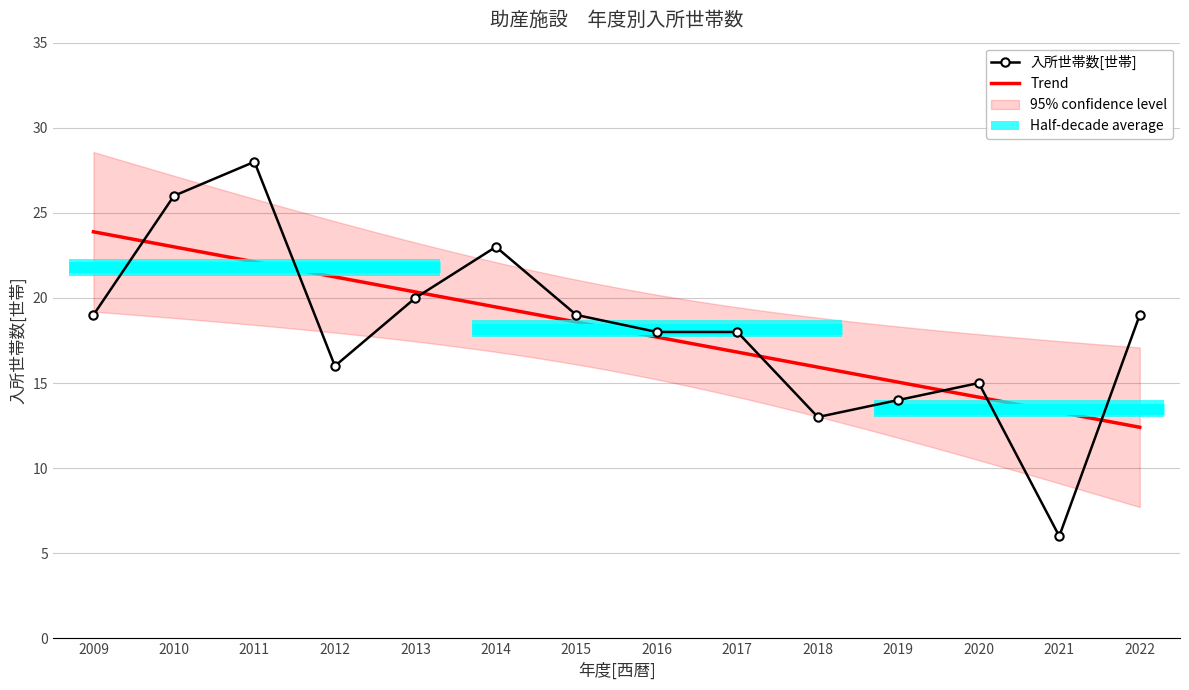

What value does the data have at 2017, to the nearest 10?

20